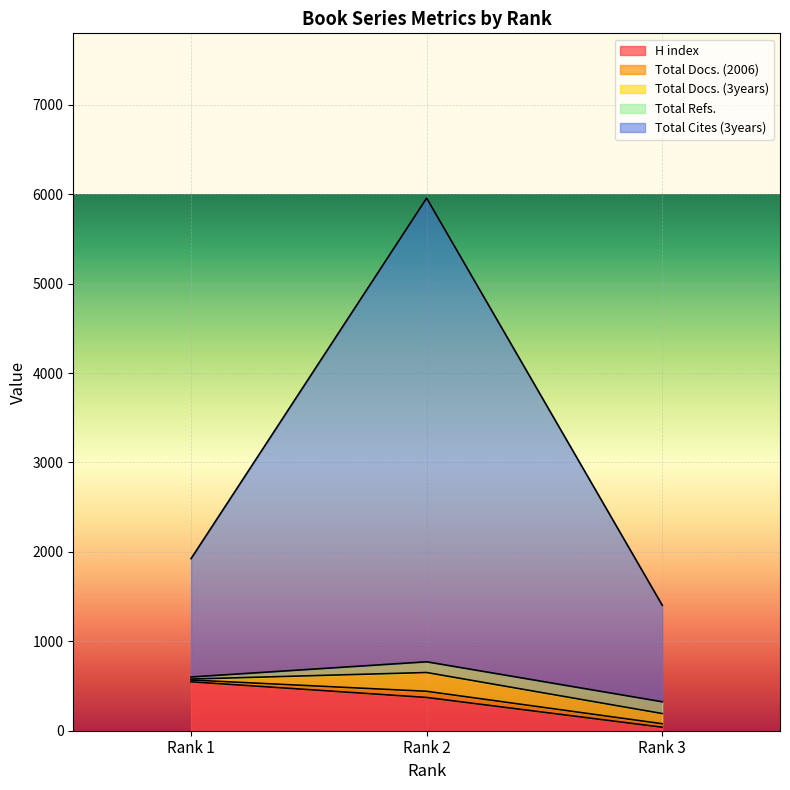

Reading right to left, list all the values displayed in this chart.

H index: Rank 3=39	Rank 2=372	Rank 1=547
Total Docs. (2006): Rank 3=39	Rank 2=69	Rank 1=20
Total Docs. (3years): Rank 3=114	Rank 2=210	Rank 1=11
Total Refs.: Rank 3=132	Rank 2=120	Rank 1=23
Total Cites (3years): Rank 3=1080	Rank 2=5186	Rank 1=1324